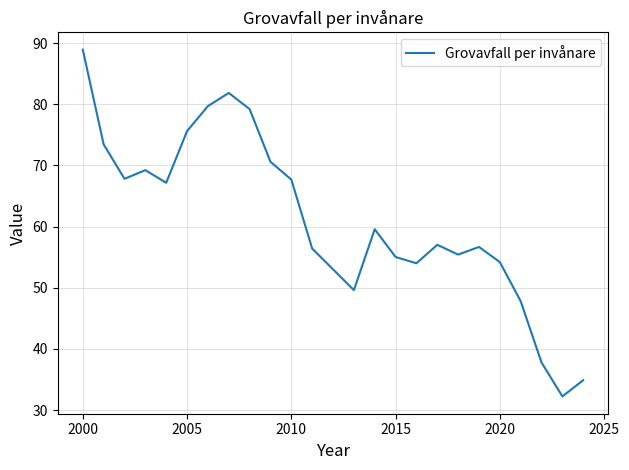

What is the smallest value displayed?

32.2